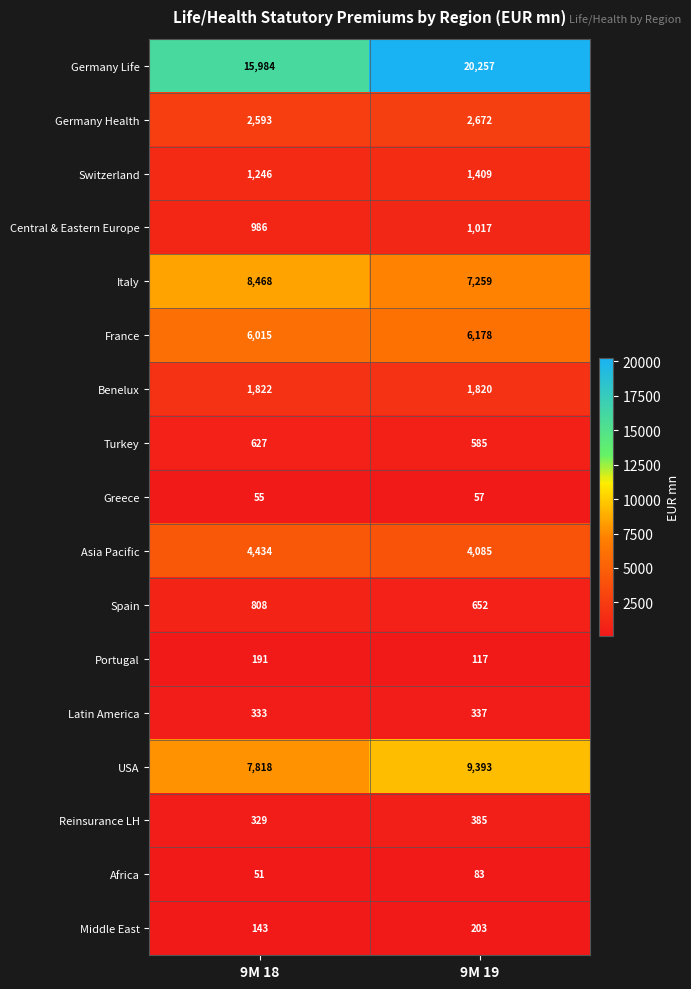

At how many categories does at least one series exceed 20233?

1